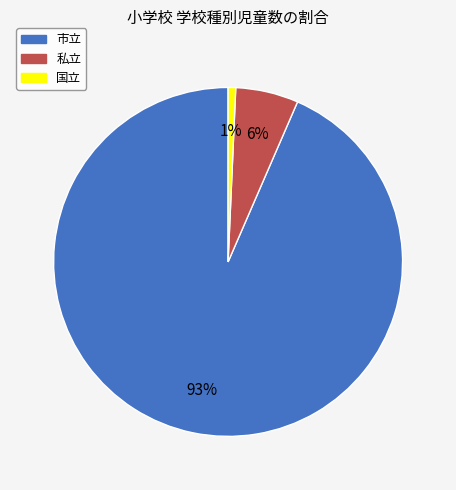

Between 私立 and 国立, which is larger?

私立